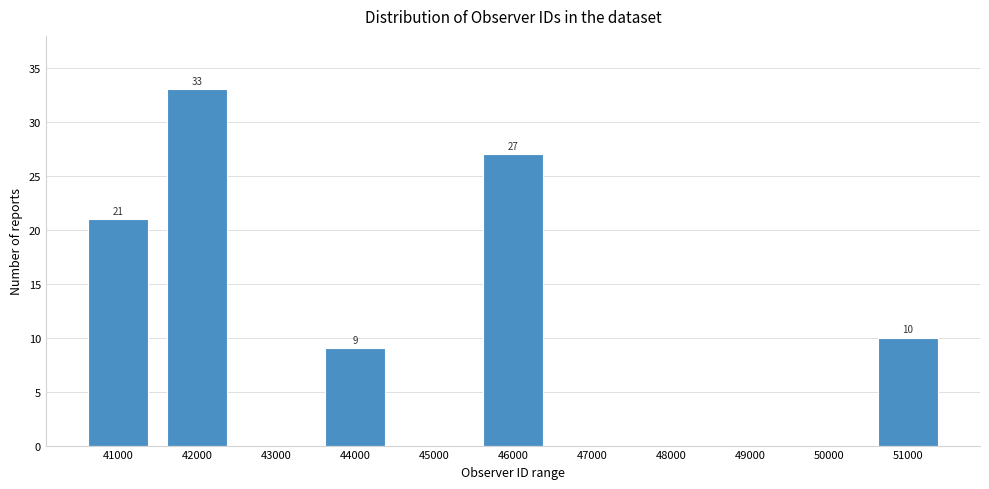

Reading left to right, extract all data points from this chart.

41000=21	42000=33	43000=0	44000=9	45000=0	46000=27	47000=0	48000=0	49000=0	50000=0	51000=10